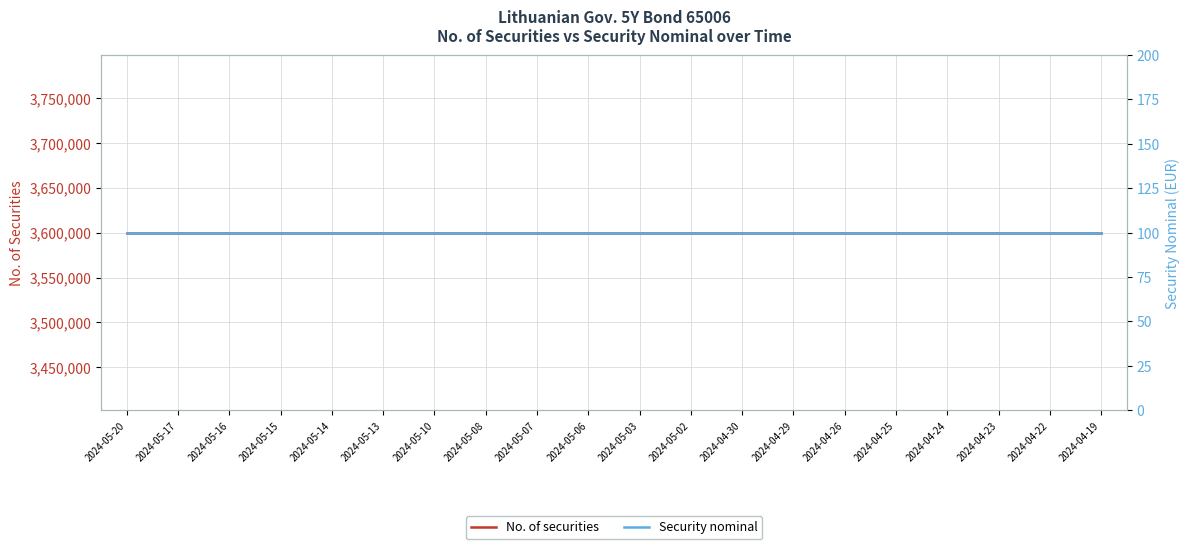

What is the difference between the highest and lowest values at 2024-05-15?

3599900